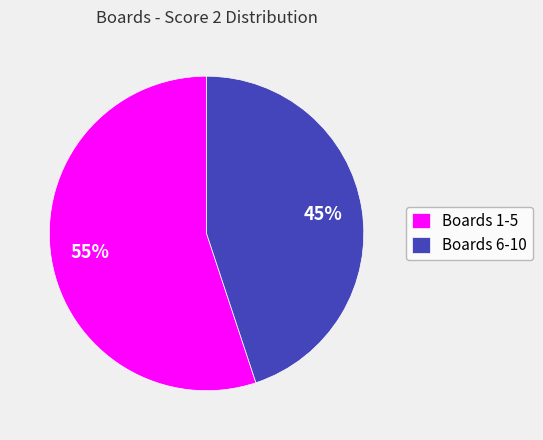

The Boards 1-5 slice represents 55% of the pie. True or false?

True